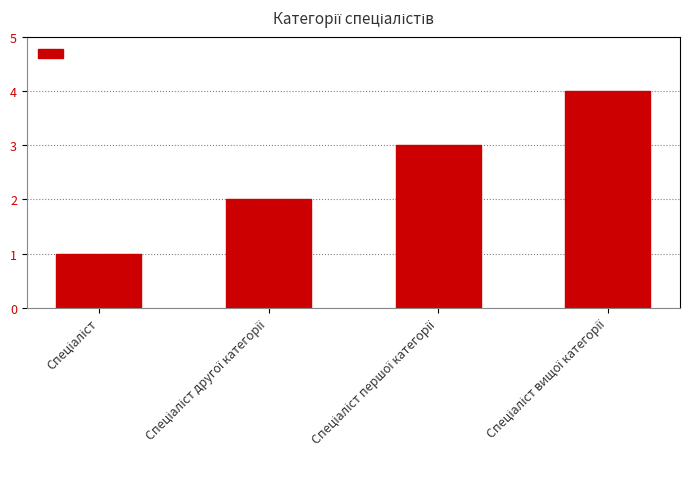

What is the greatest value displayed?

4